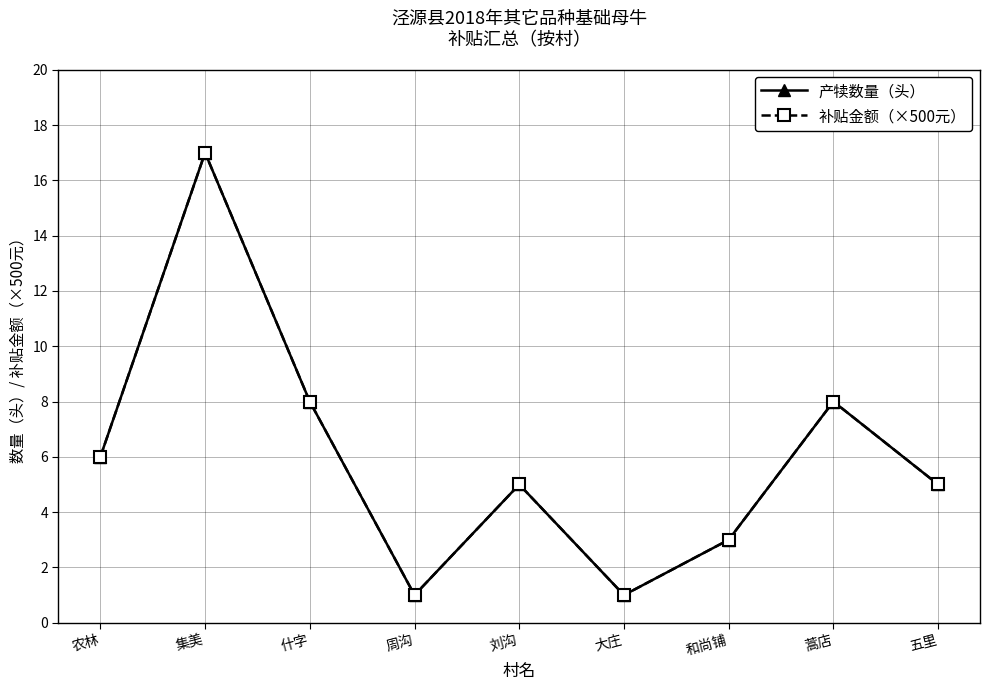

Is the value of 产犊数量（头） at 蒿店 greater than the value of 补贴金额（×500元） at 集美?

No